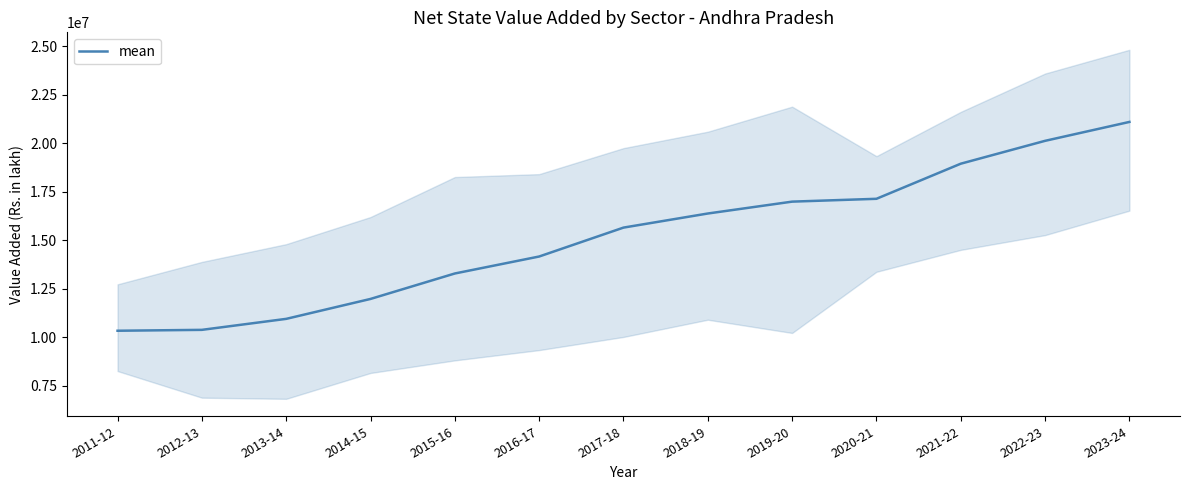

Which category has the lowest value across all series?

2011-12